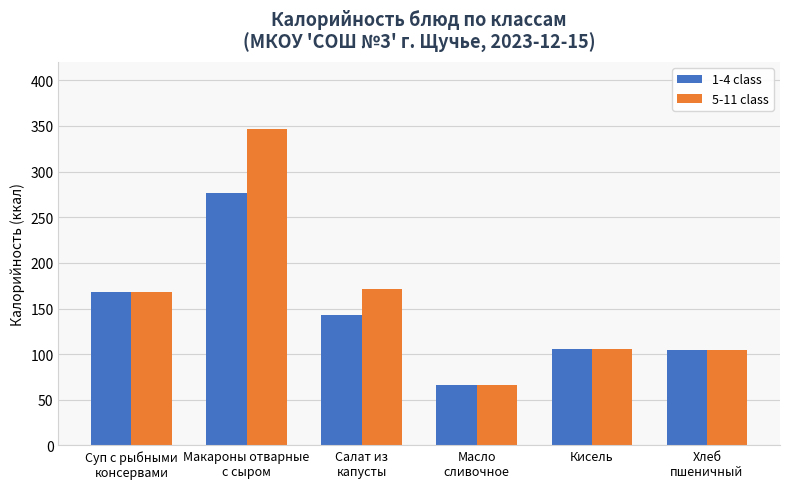

At how many categories does at least one series exceed 149?

3